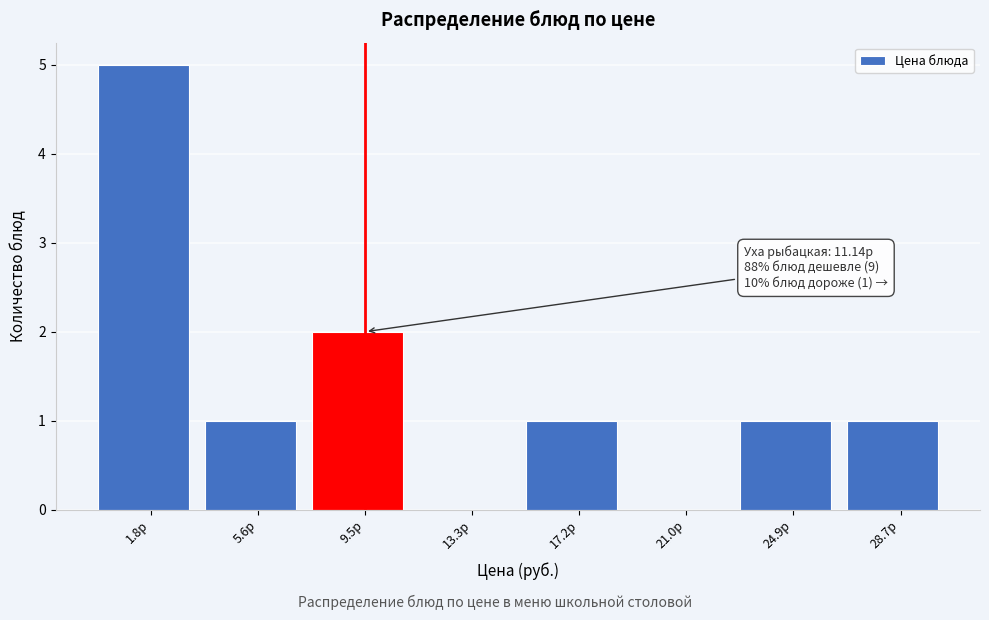

Reading left to right, list all the values displayed in this chart.

1.8р=5	5.6р=1	9.5р=2	13.3р=0	17.2р=1	21.0р=0	24.9р=1	28.7р=1